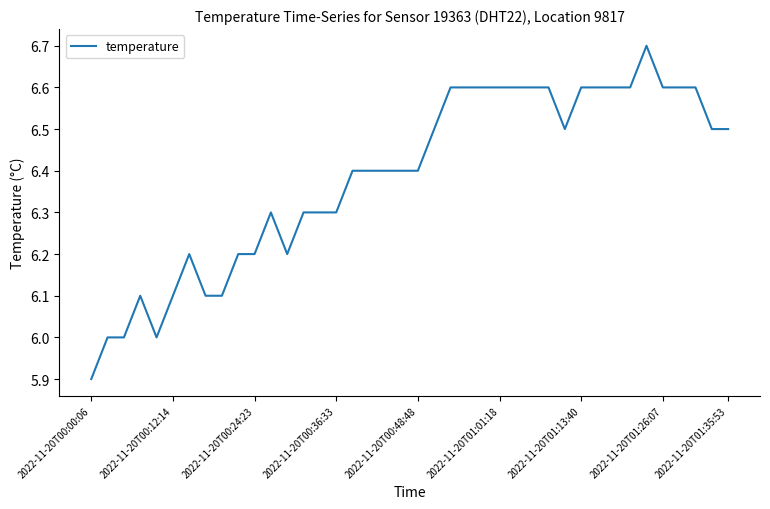

What is the greatest value displayed?

6.7